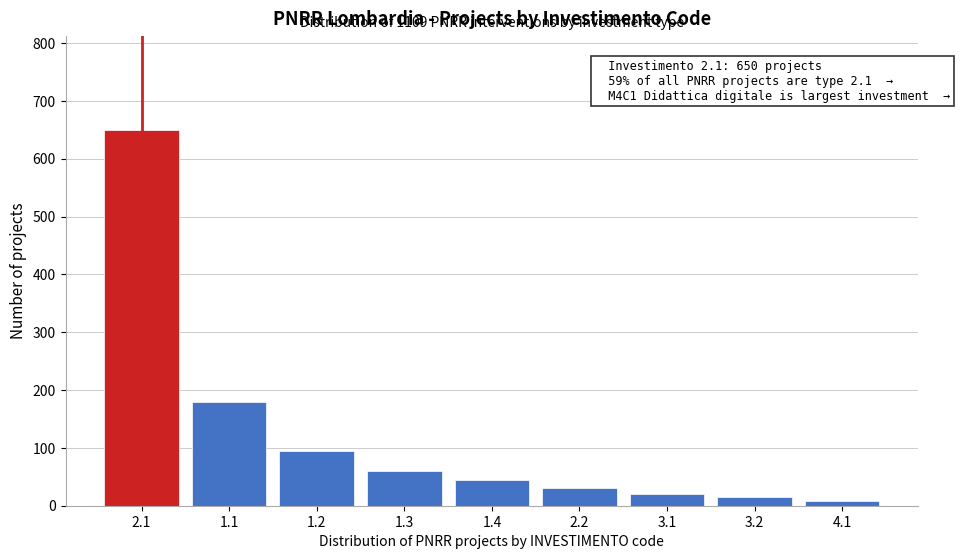

Reading left to right, extract all data points from this chart.

2.1=650	1.1=180	1.2=95	1.3=60	1.4=45	2.2=30	3.1=20	3.2=15	4.1=8